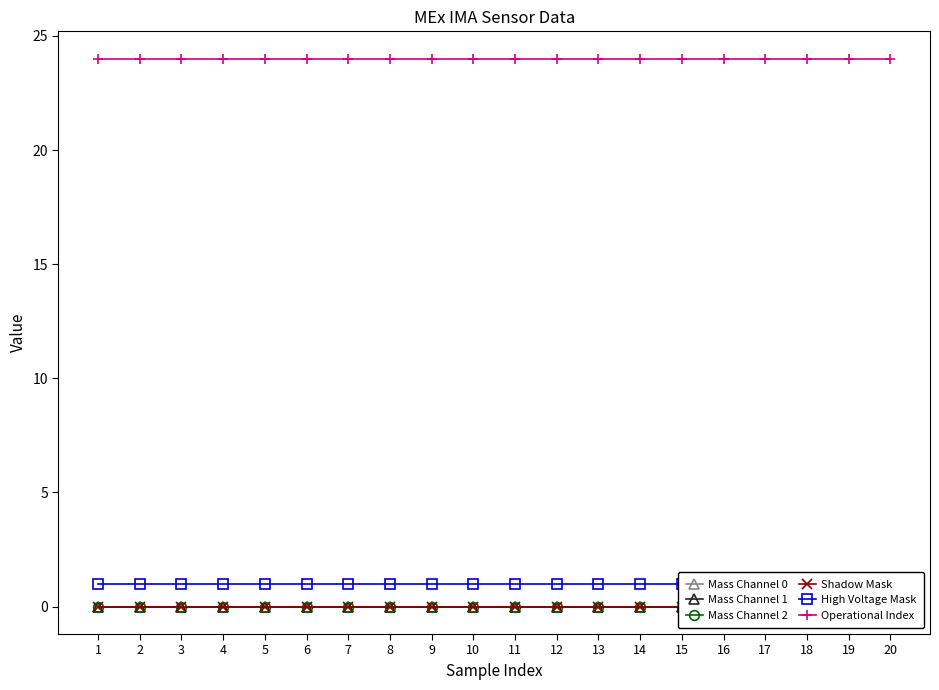

At which label is Mass Channel 0 closest to 0?

1